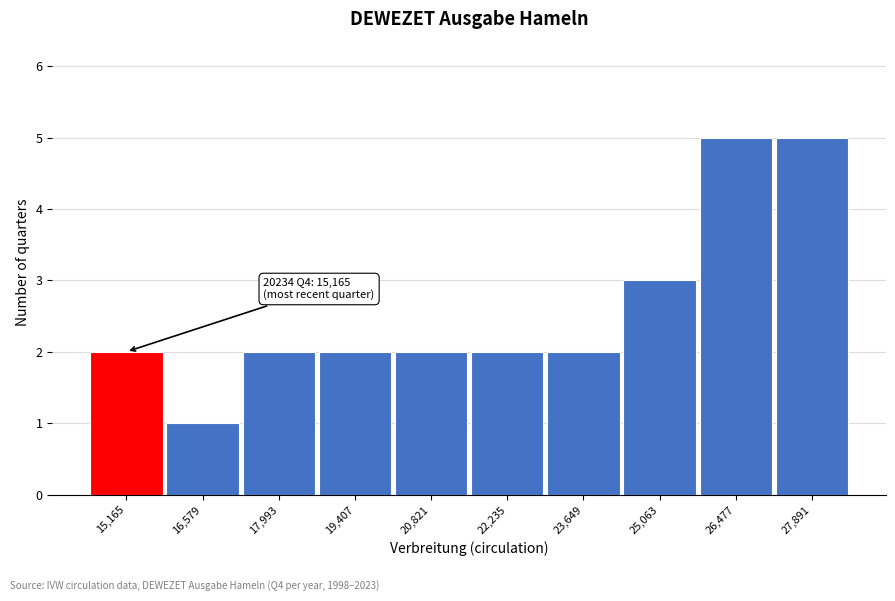

Reading left to right, extract all data points from this chart.

2	1	2	2	2	2	2	3	5	5